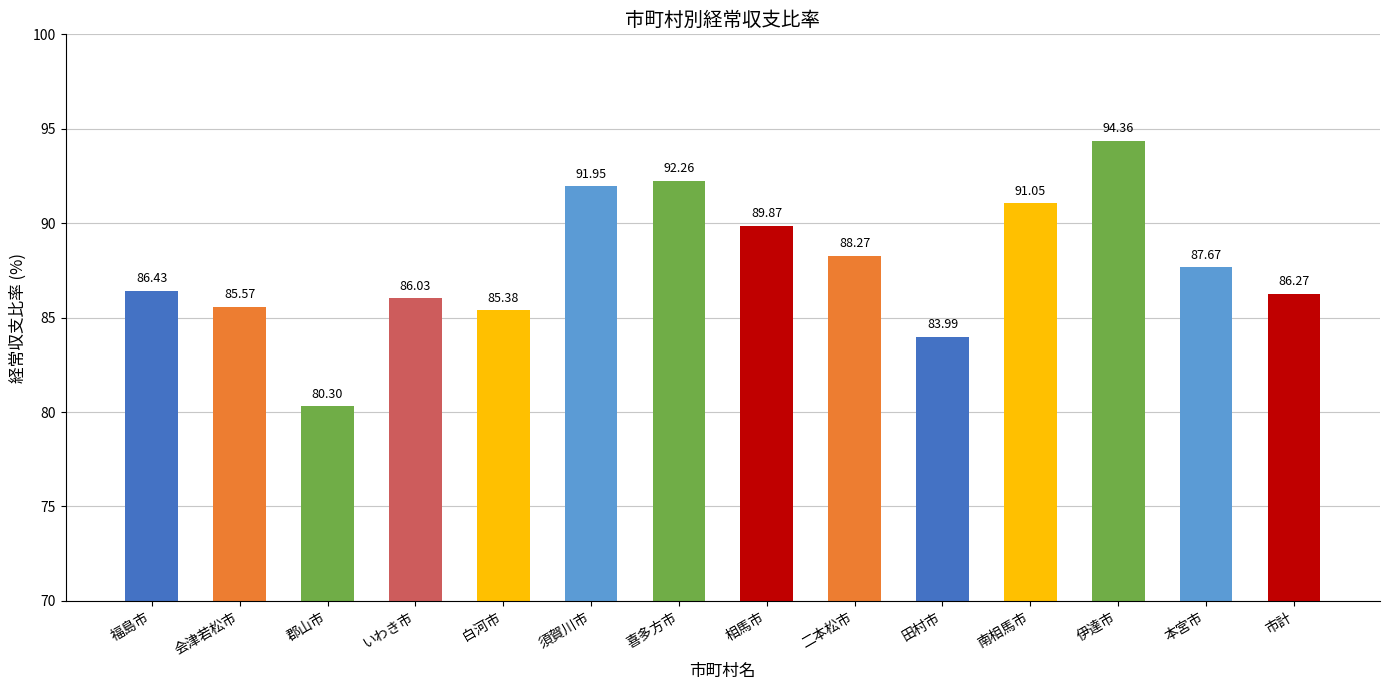

What is the ratio of the value at 南相馬市 to the value at 本宮市?

1.0